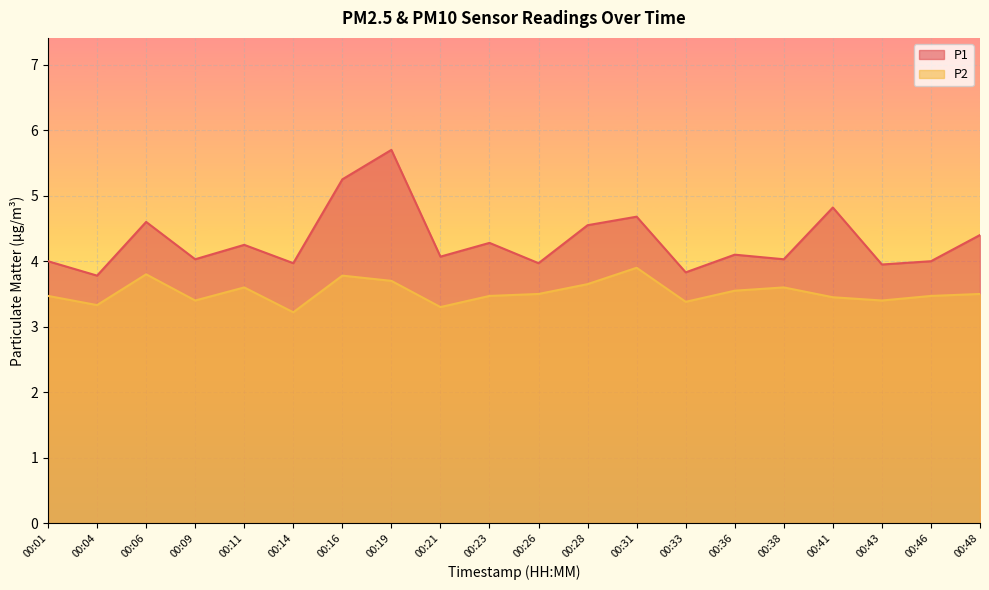

What are all the series names shown in the legend?

P1, P2